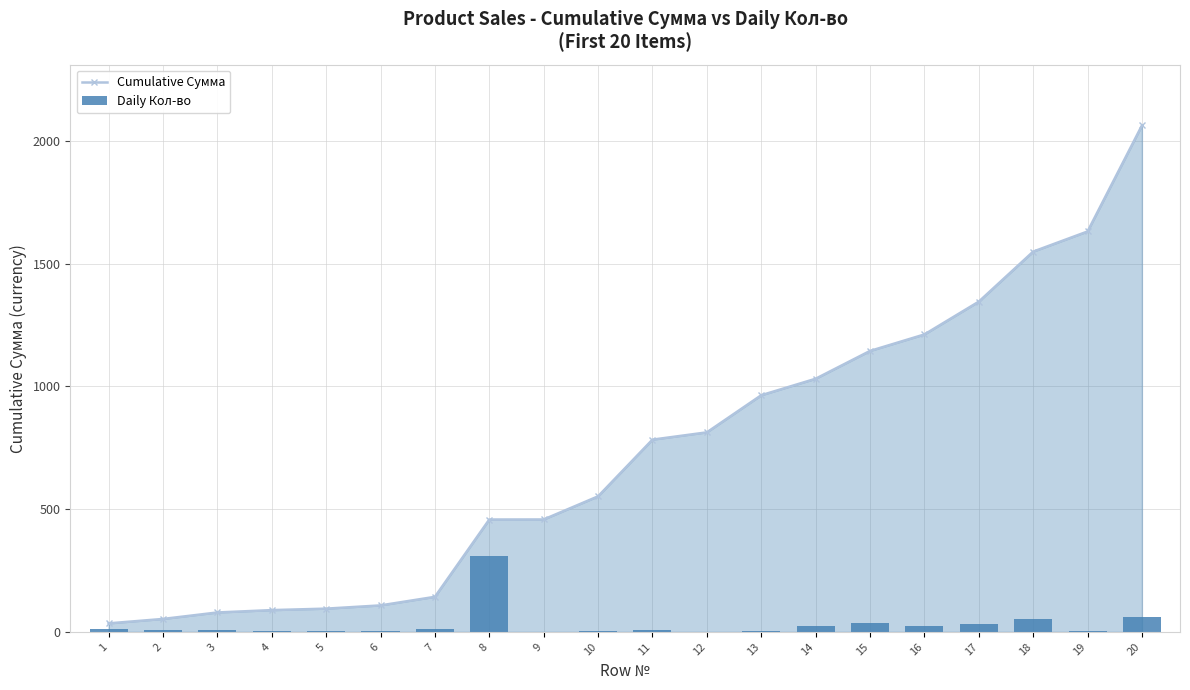

Which series changed the most between 3 and 7?

Cumulative Сумма